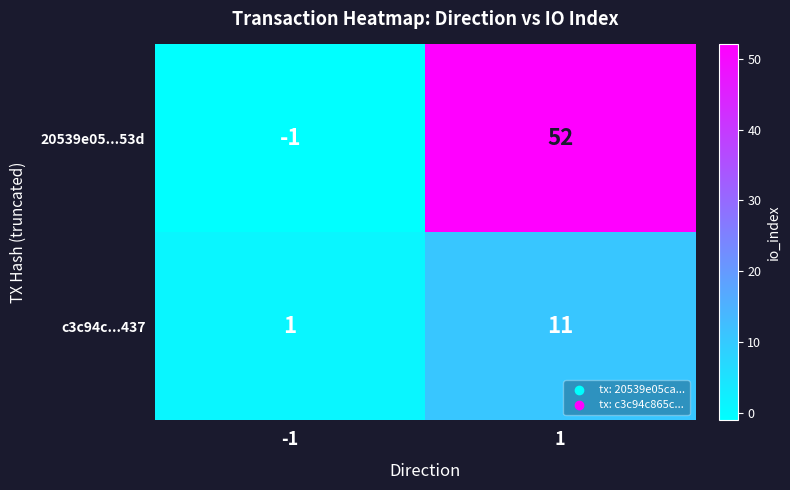

What is the sum of all 20539e05...53d values?

51